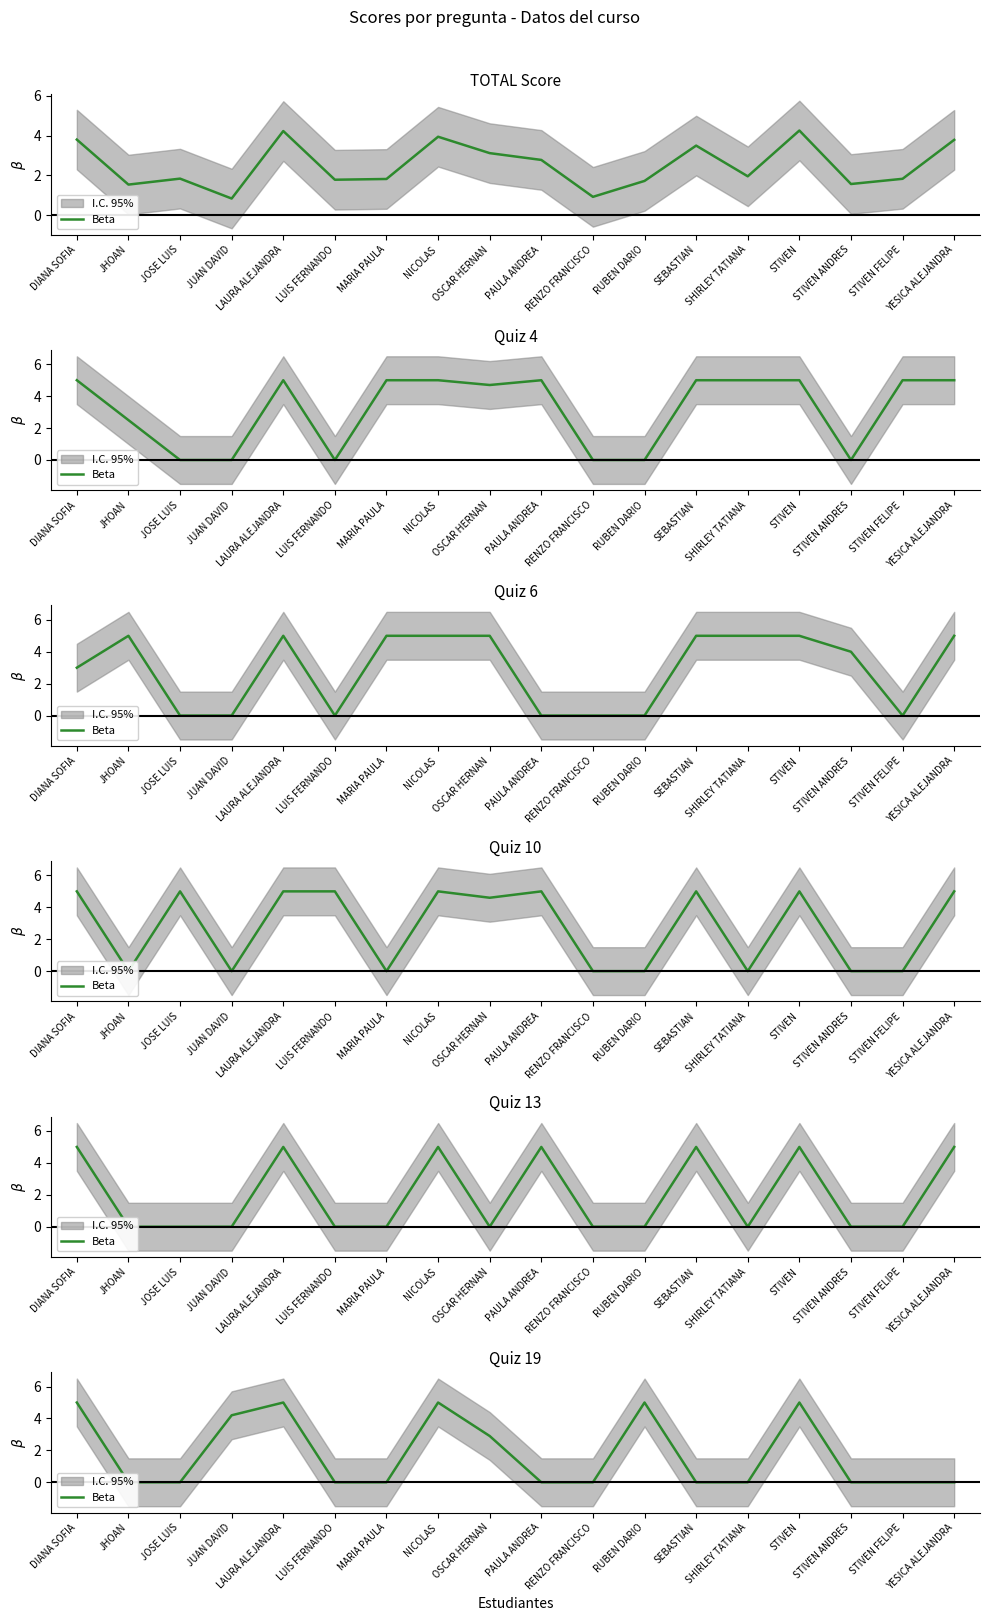

Rank the categories by value from lowest to highest.

JHOAN, JOSE LUIS, LUIS FERNANDO, MARIA PAULA, PAULA ANDREA, RENZO FRANCISCO, SEBASTIAN, SHIRLEY TATIANA, STIVEN ANDRES, STIVEN FELIPE, YESICA ALEJANDRA, OSCAR HERNAN, JUAN DAVID, DIANA SOFIA, LAURA ALEJANDRA, NICOLAS, RUBEN DARIO, STIVEN